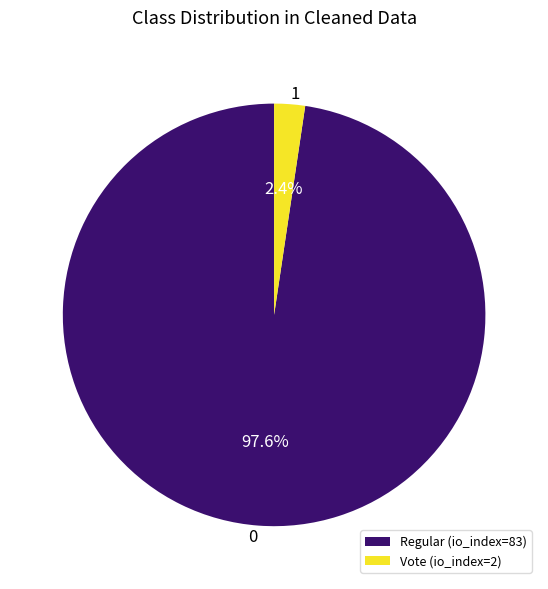

Is it true that Vote (io_index=2) is 2% of the pie?

True